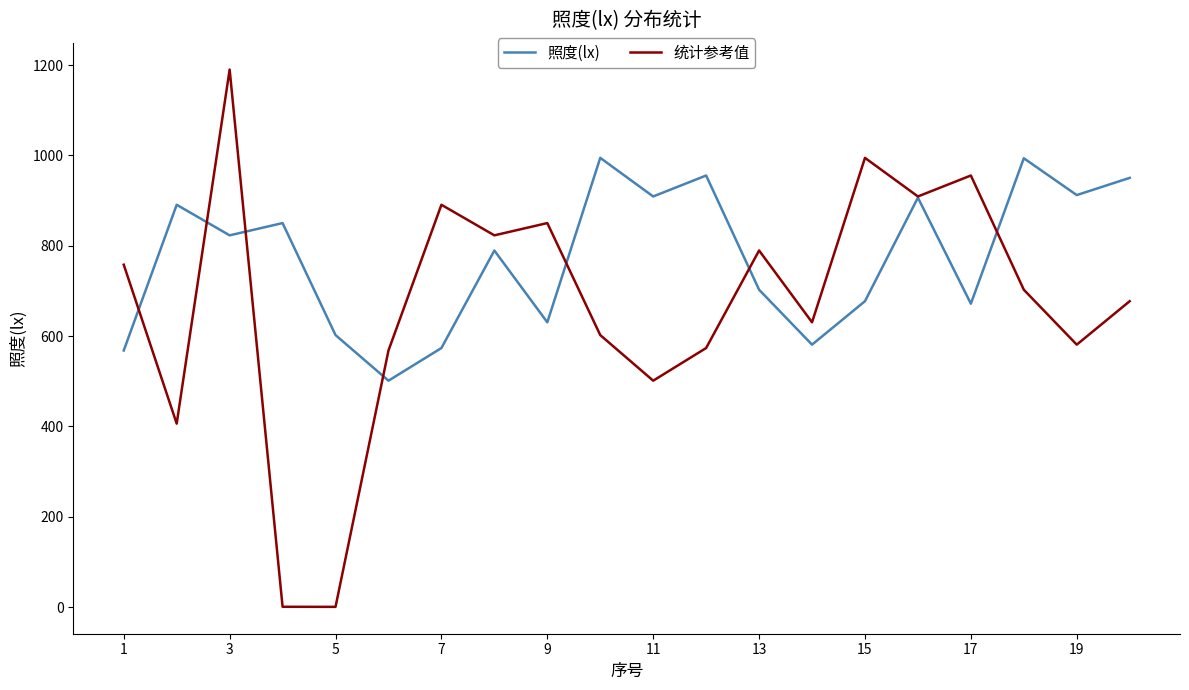

Which series has the largest total across all categories?

照度(lx)